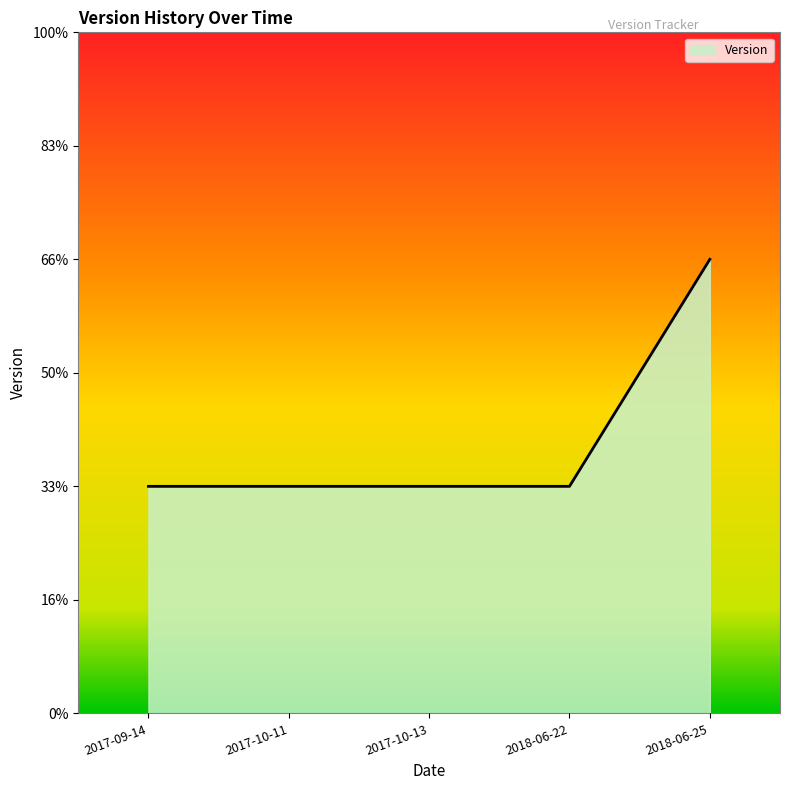

Rank the categories by value from lowest to highest.

2017-09-14, 2017-10-11, 2017-10-13, 2018-06-22, 2018-06-25